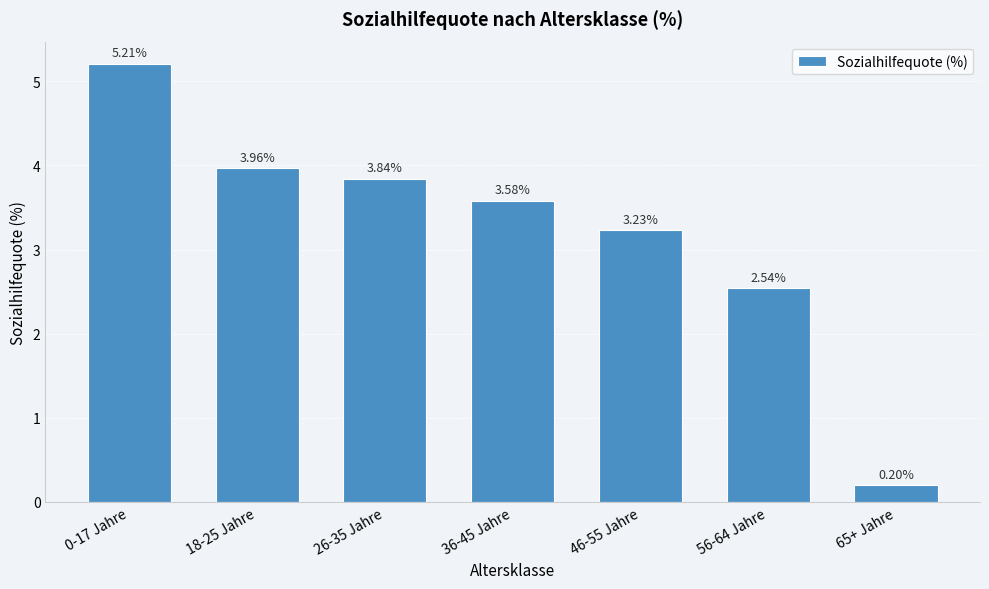

List the labels in order of value, largest first.

0-17 Jahre, 18-25 Jahre, 26-35 Jahre, 36-45 Jahre, 46-55 Jahre, 56-64 Jahre, 65+ Jahre